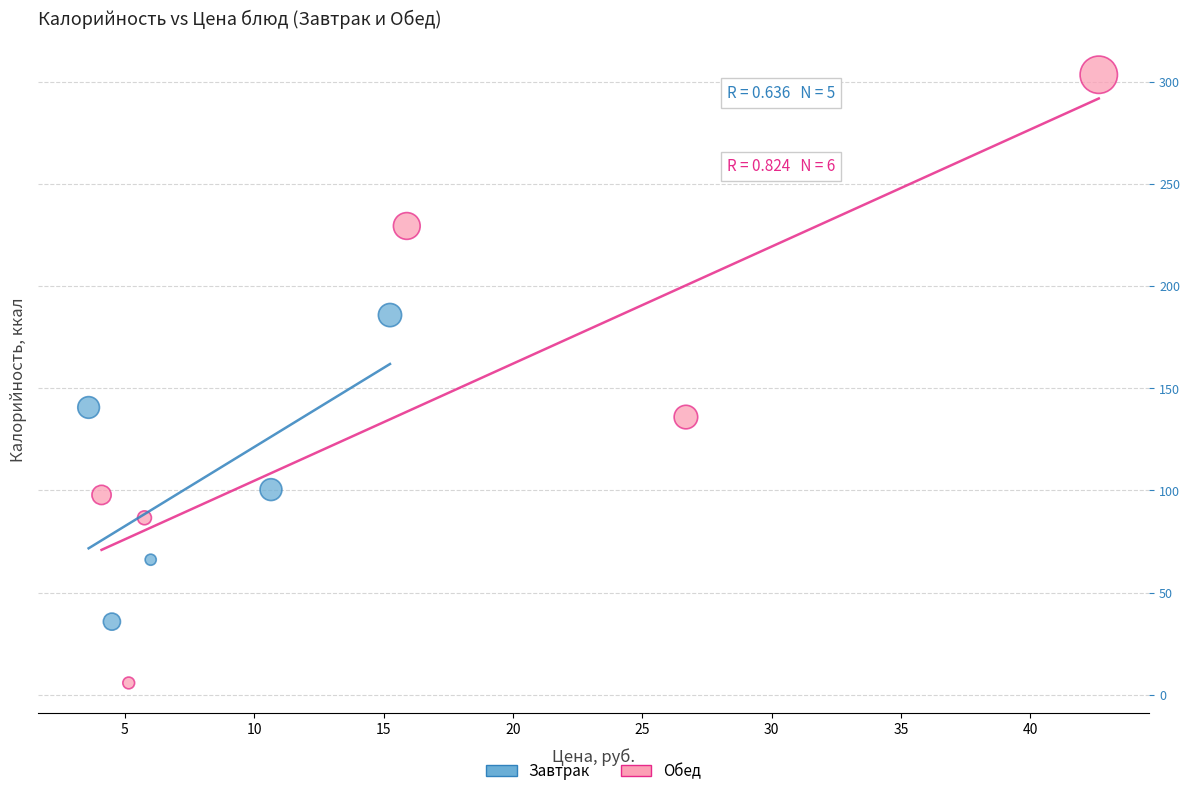

Which series contains the lowest Y value?

Обед